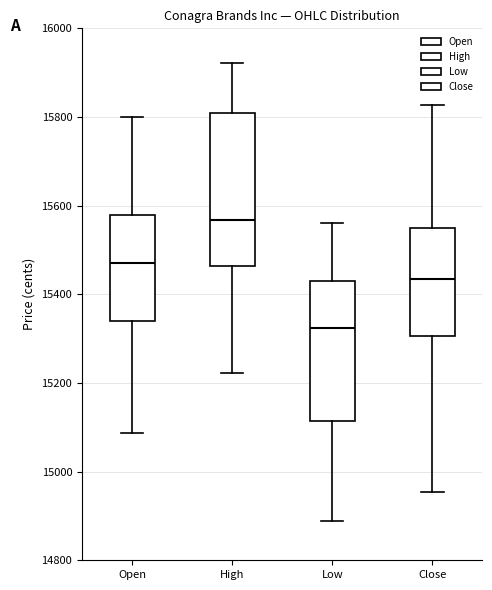

Reading left to right, transcribe this box plot: for each box, give where its median line is, the range the box spans, and where its two whiskers end, as read against the y-axis. The values are not printed on the chart, so give them approximately, as read against the axis.

Open: median 15480, box 15340 to 15580, whiskers 15080 to 15800
High: median 15560, box 15460 to 15800, whiskers 15220 to 15920
Low: median 15320, box 15120 to 15440, whiskers 14880 to 15560
Close: median 15440, box 15300 to 15560, whiskers 14960 to 15820